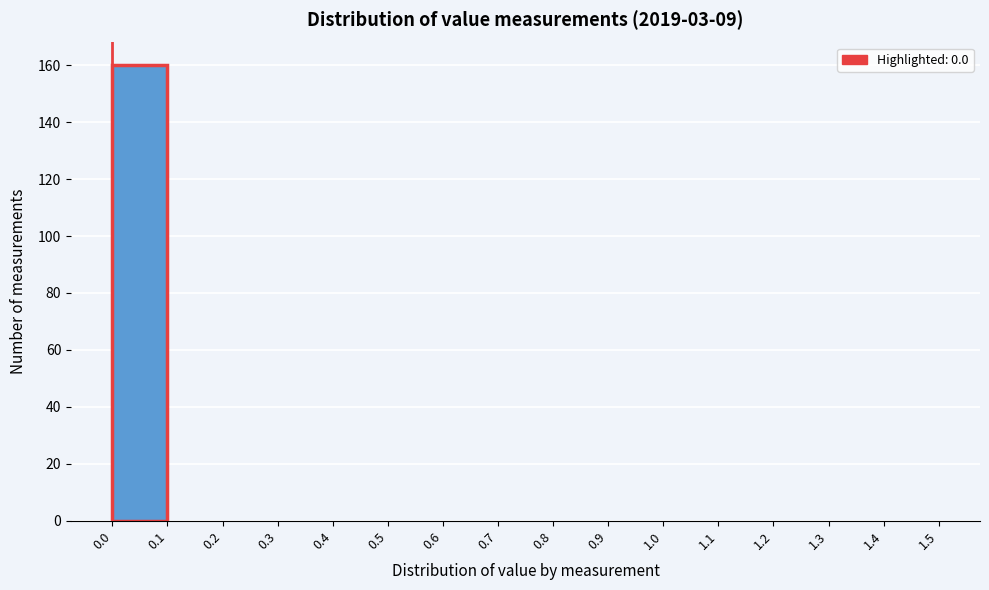

Which range on the x-axis has the tallest bar?

0.0 to 0.1